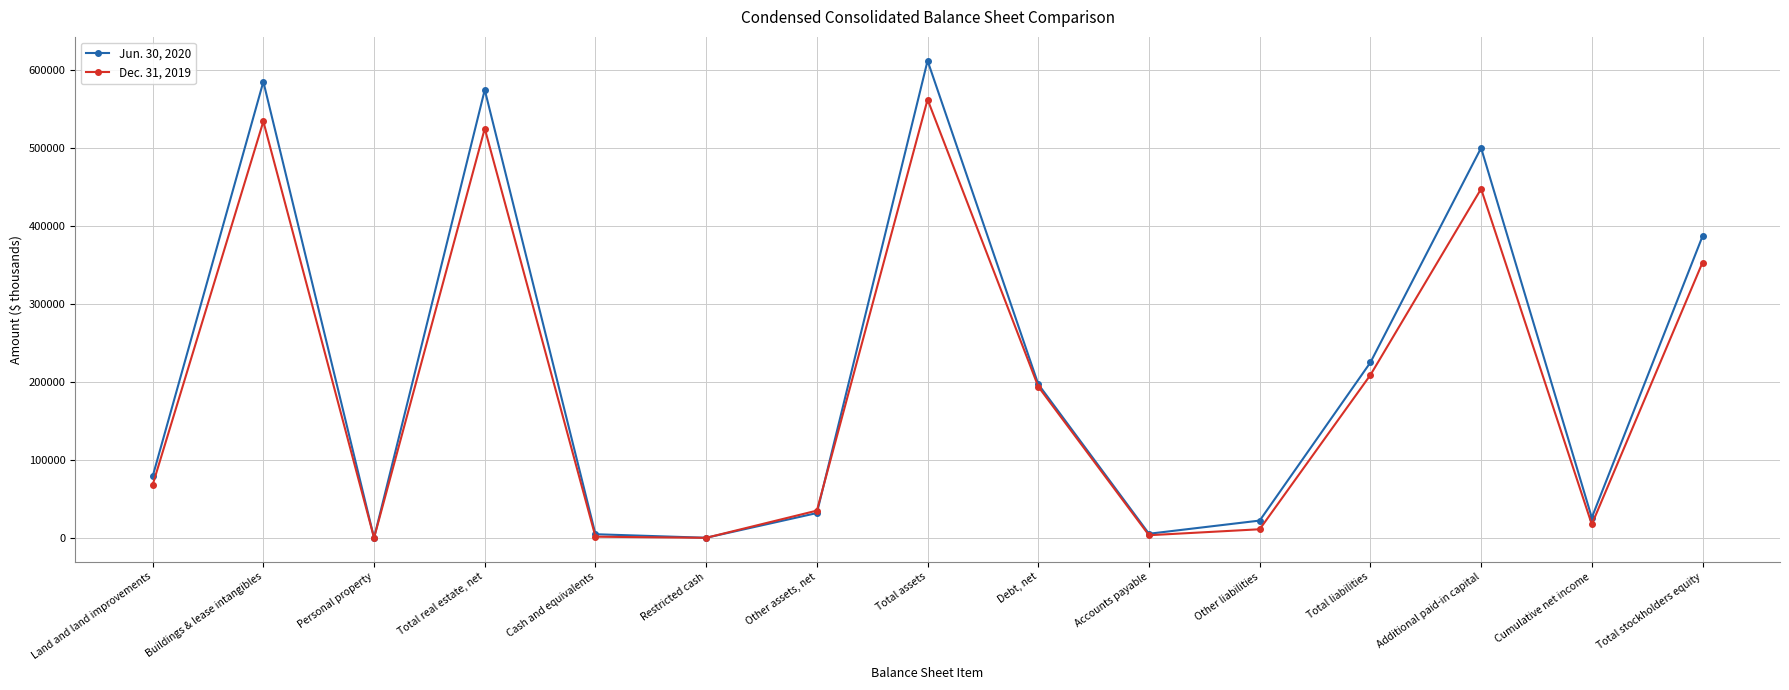

How many lines are shown in the chart?

2